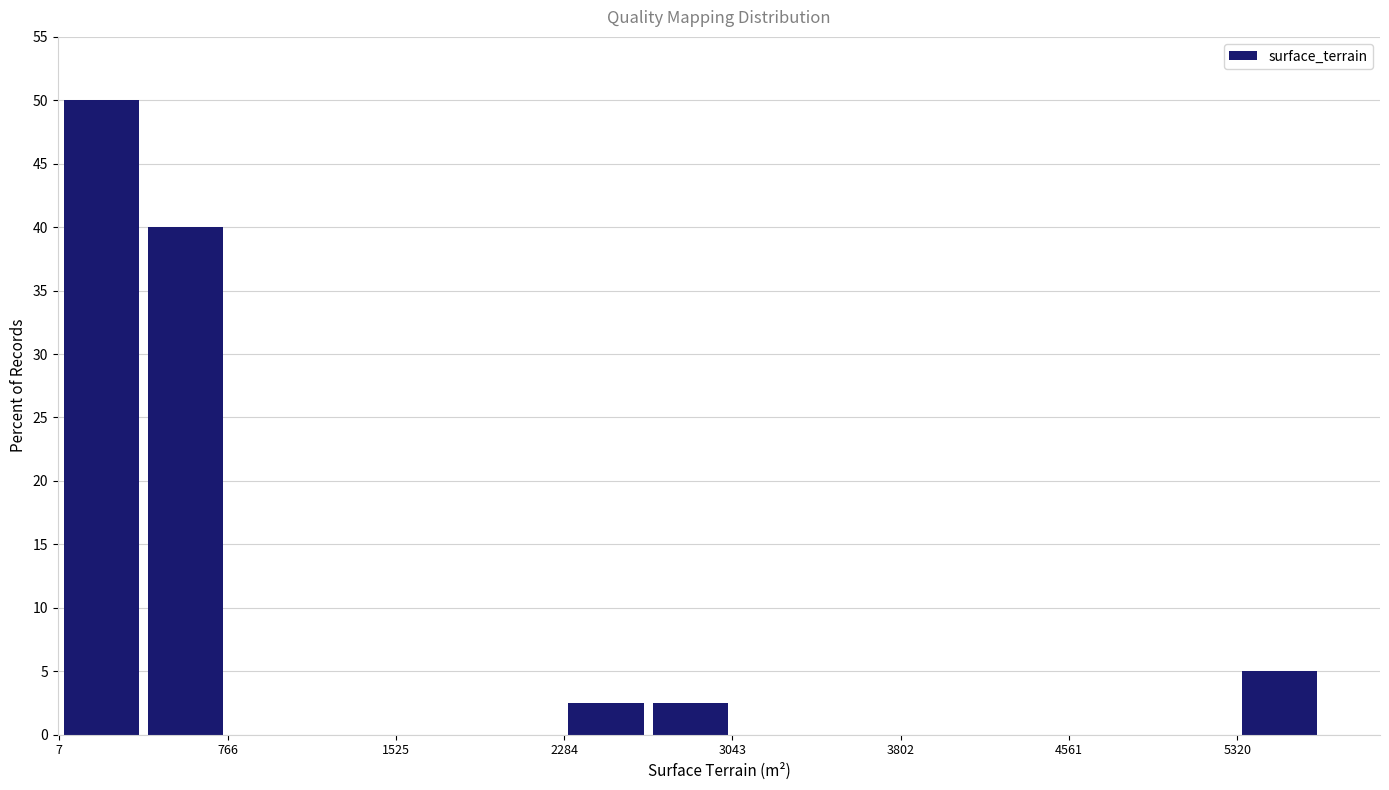

Read against the x-axis, roughly where is the centre of the tallest bar?

200